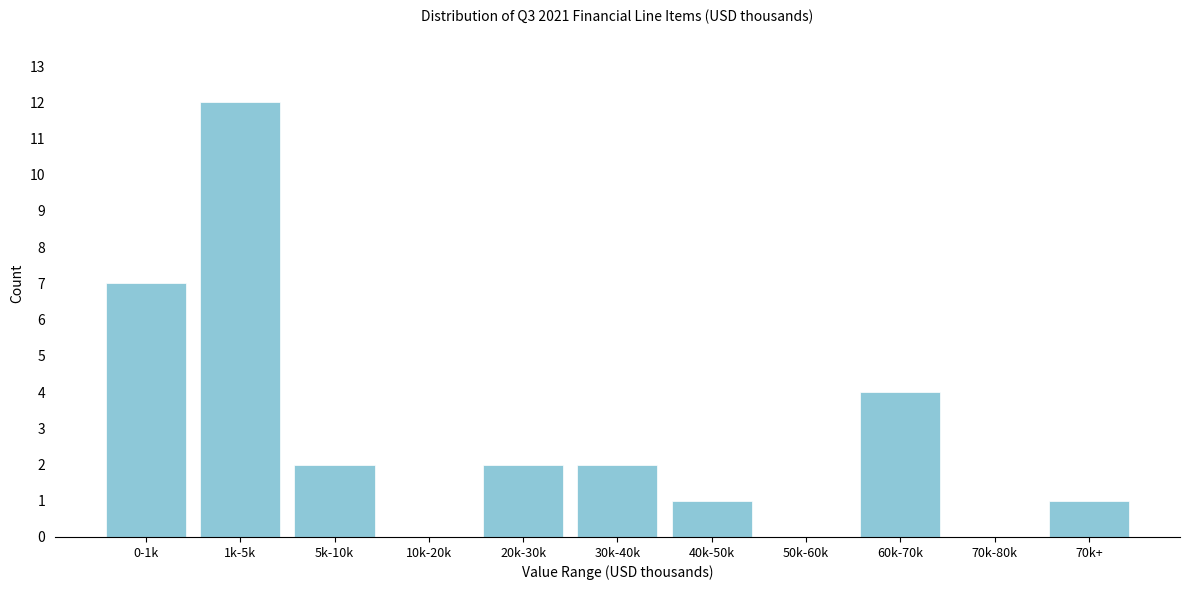

Reading right to left, transcribe all the data shown in this chart.

70k+=1	70k-80k=0	60k-70k=4	50k-60k=0	40k-50k=1	30k-40k=2	20k-30k=2	10k-20k=0	5k-10k=2	1k-5k=12	0-1k=7